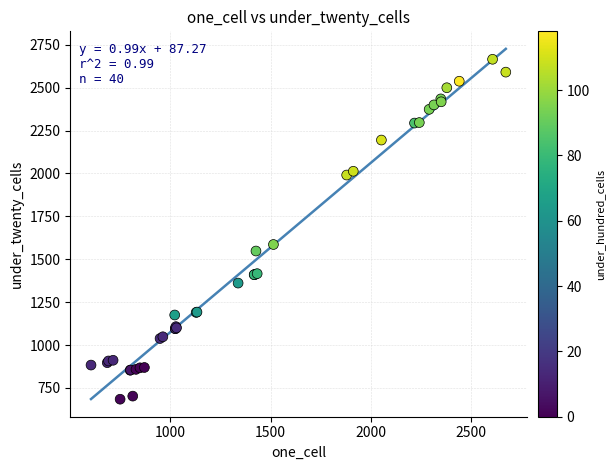

What Y value in the scatter plot is closest to 1675?

1586